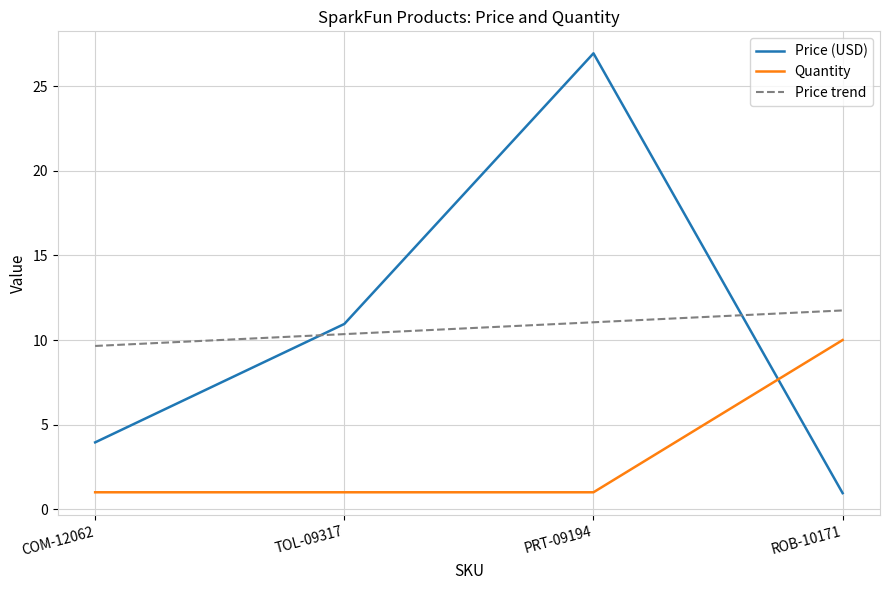

What is the sum of the Quantity values at TOL-09317 and PRT-09194?

2.0